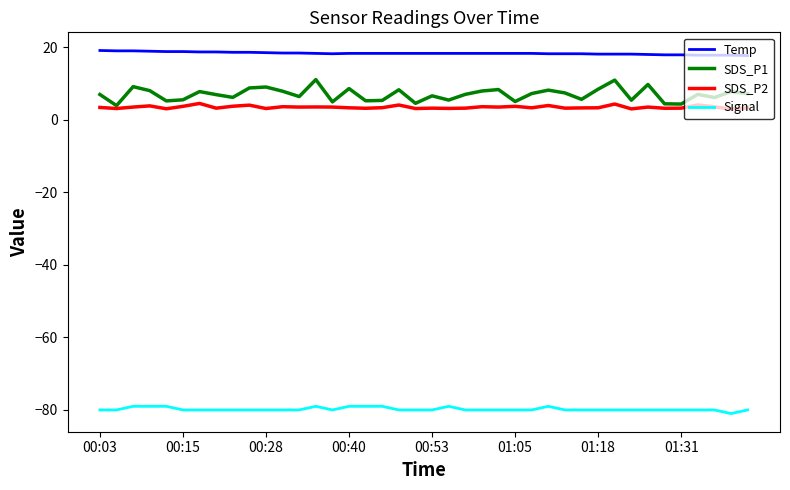

Which series has the largest range (max minus min)?

SDS_P1